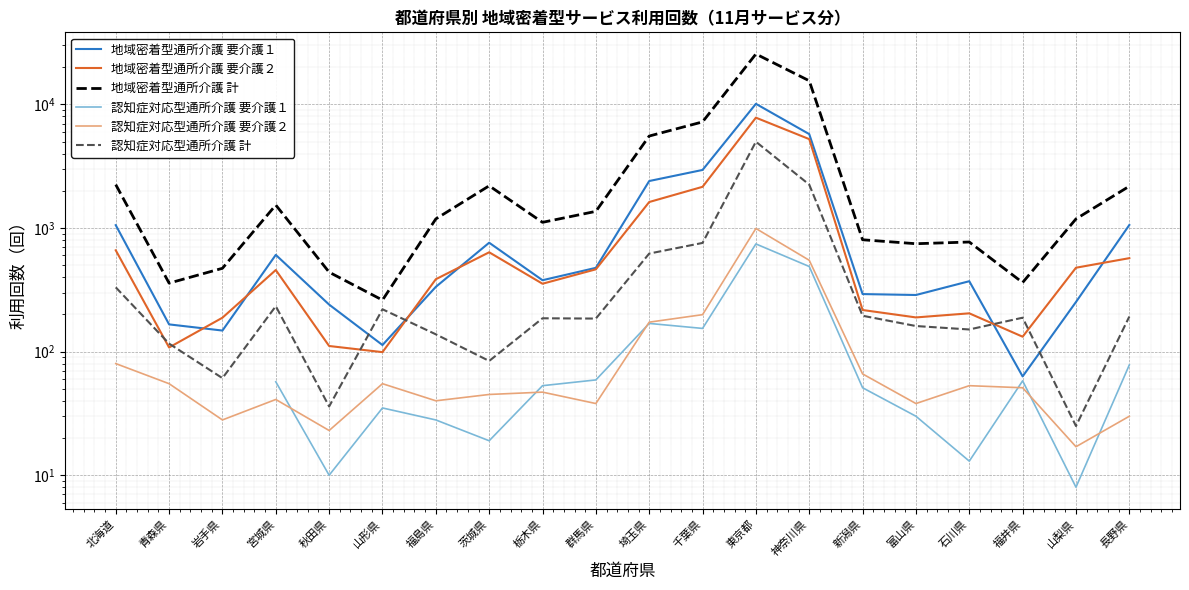

At which category does 地域密着型通所介護 計 reach its first local valley?

青森県